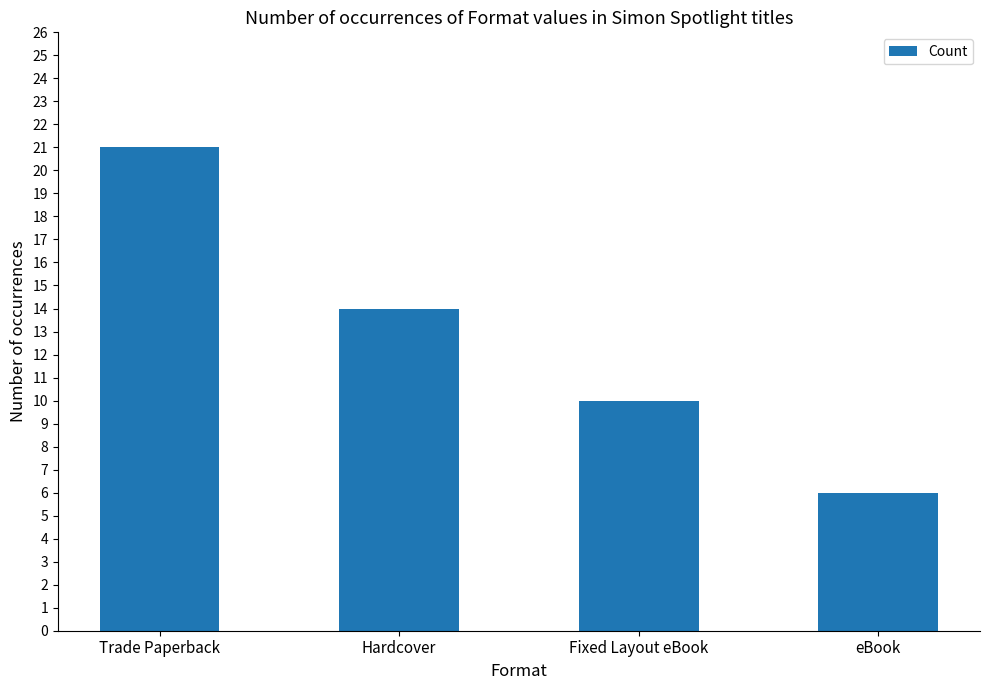

How many bars are there in total?

4